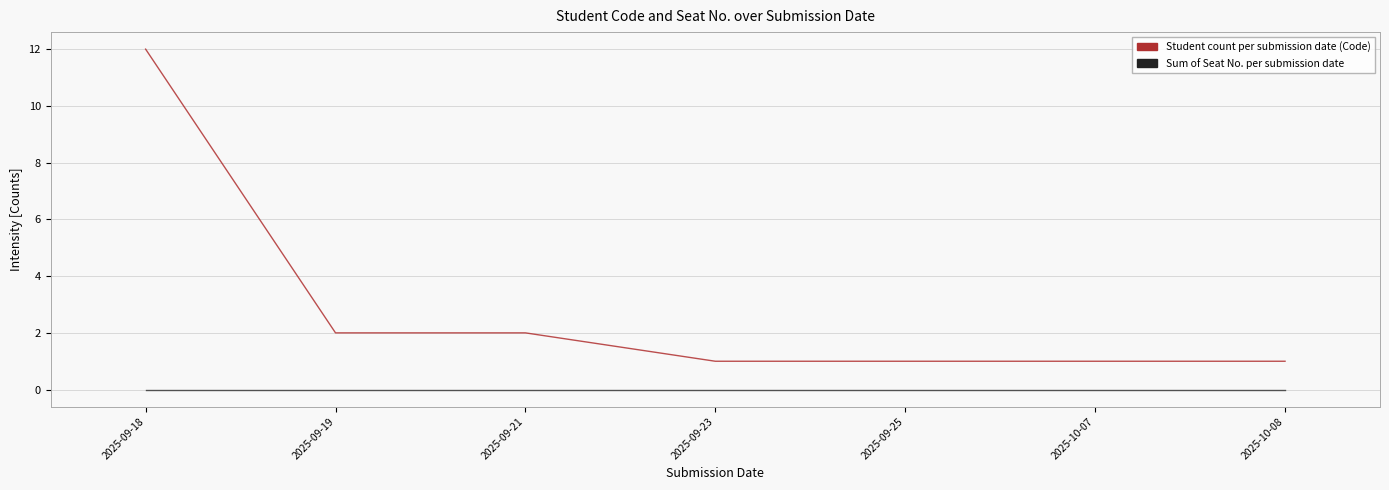

What position from the left is 2025-09-23?

4